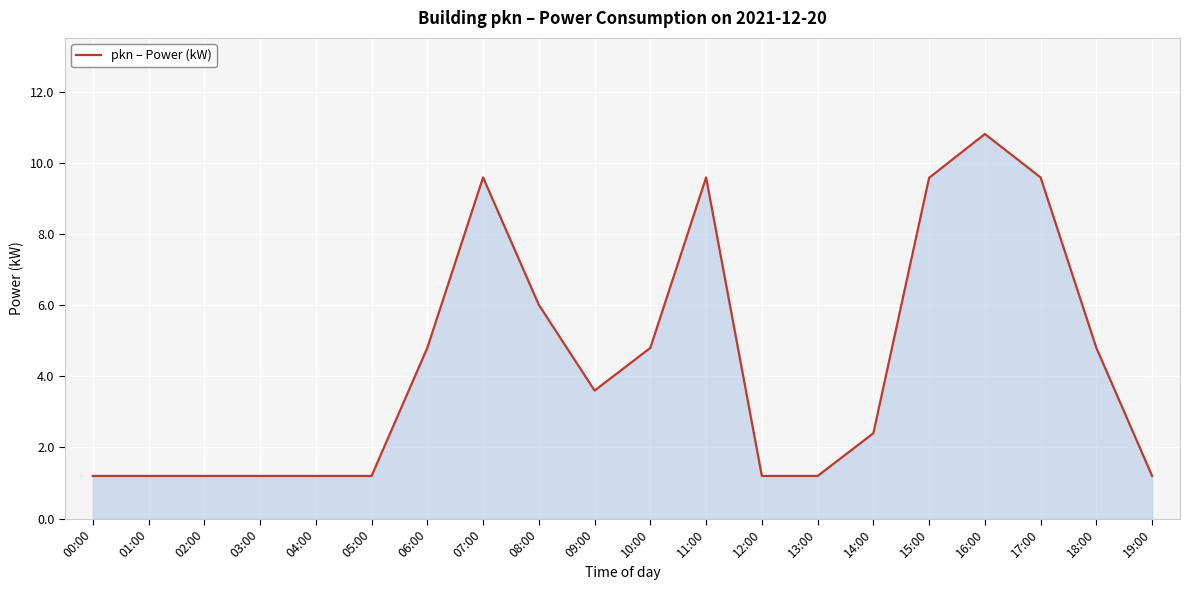

What position from the right is 04:00?

16